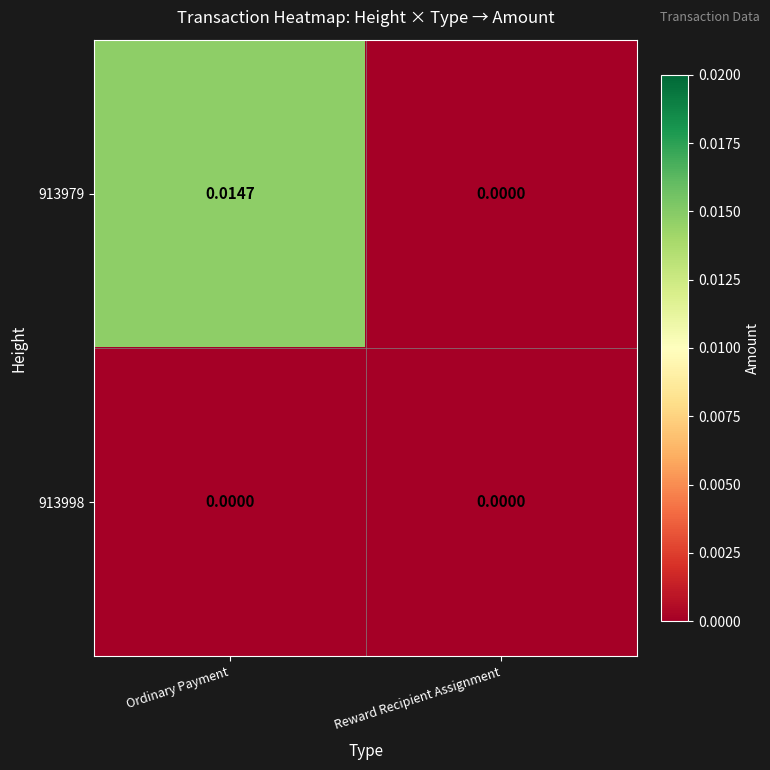

At which label is 913979 closest to 0?

Reward Recipient Assignment